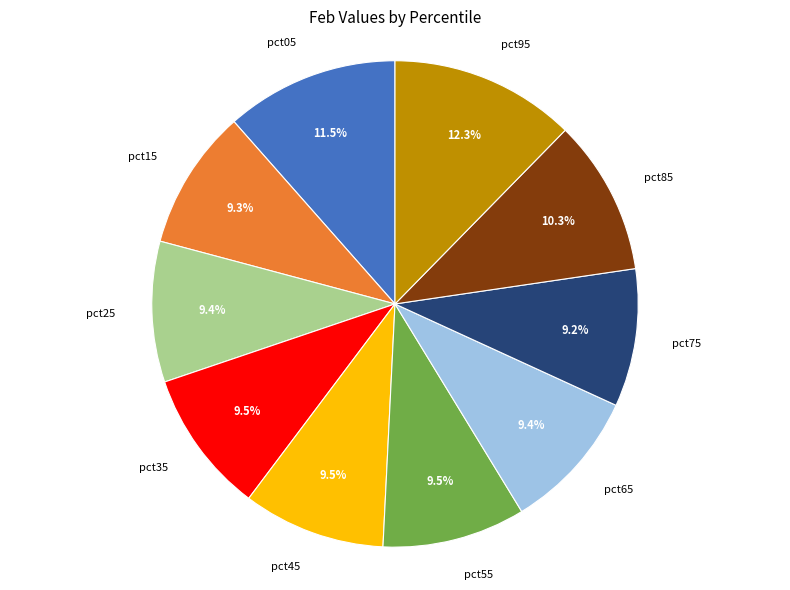

Count the number of slices in the pie.

10